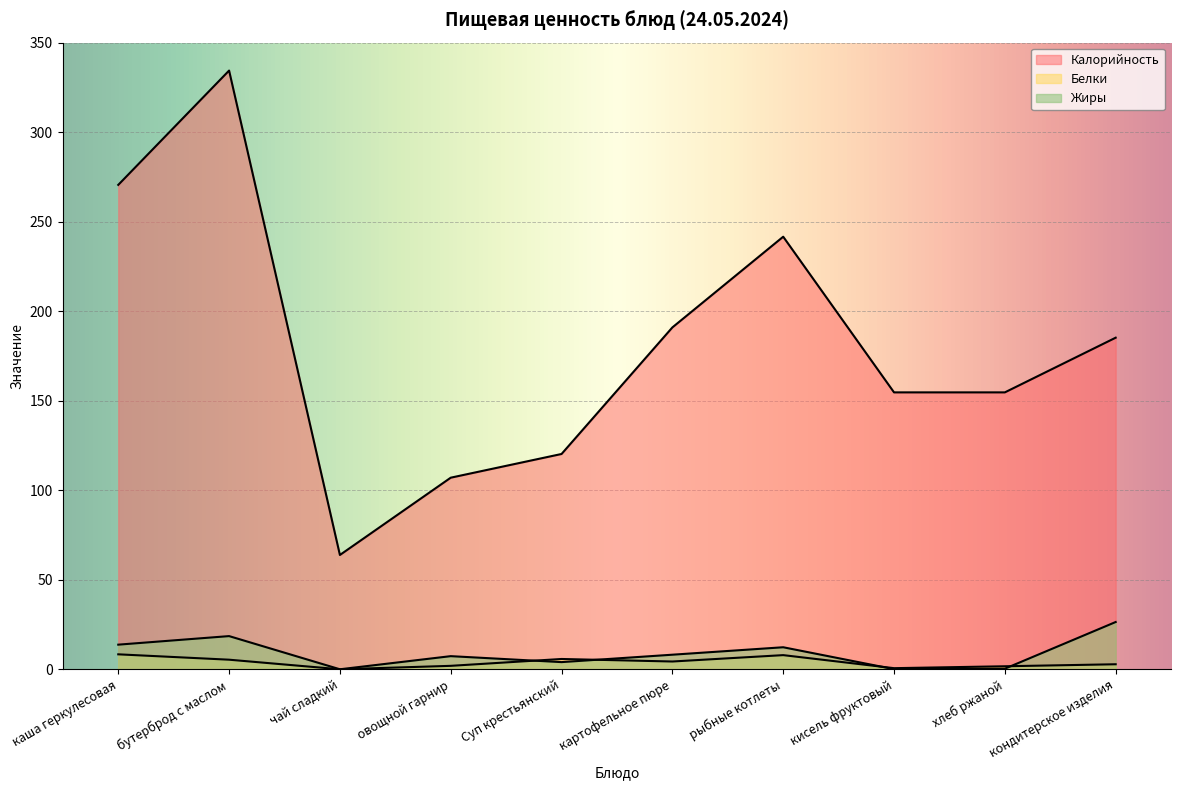

True or false: Жиры and Калорийность intersect in this chart.

False